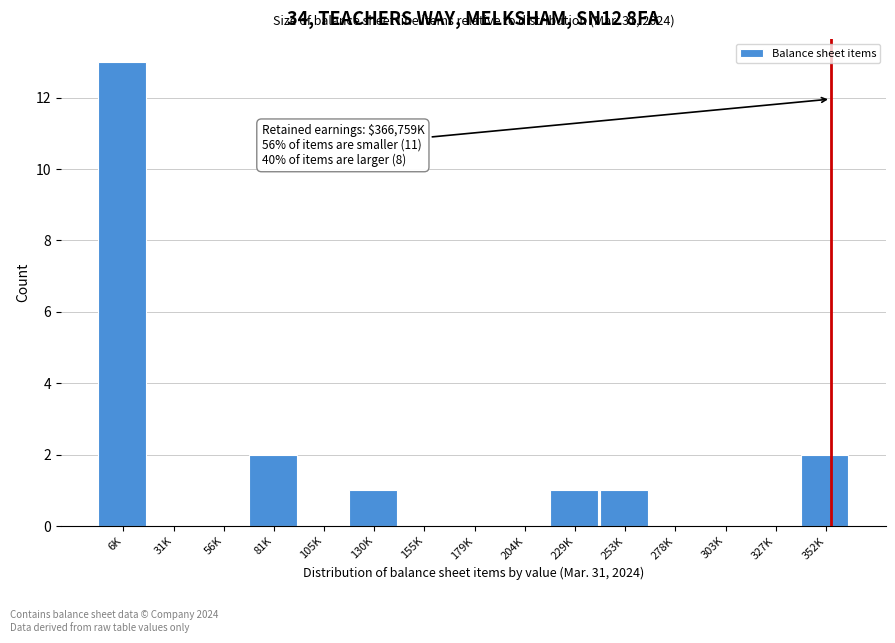

Reading right to left, transcribe all the data shown in this chart.

352K=2	327K=0	303K=0	278K=0	253K=1	229K=1	204K=0	179K=0	155K=0	130K=1	105K=0	81K=2	56K=0	31K=0	6K=13